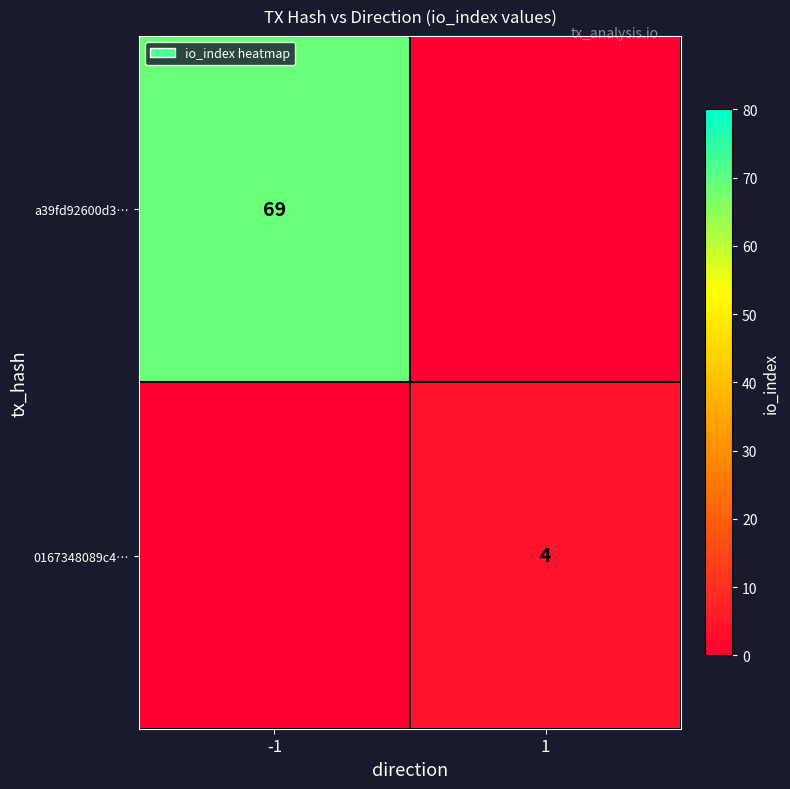

At how many categories does at least one series exceed 58?

1